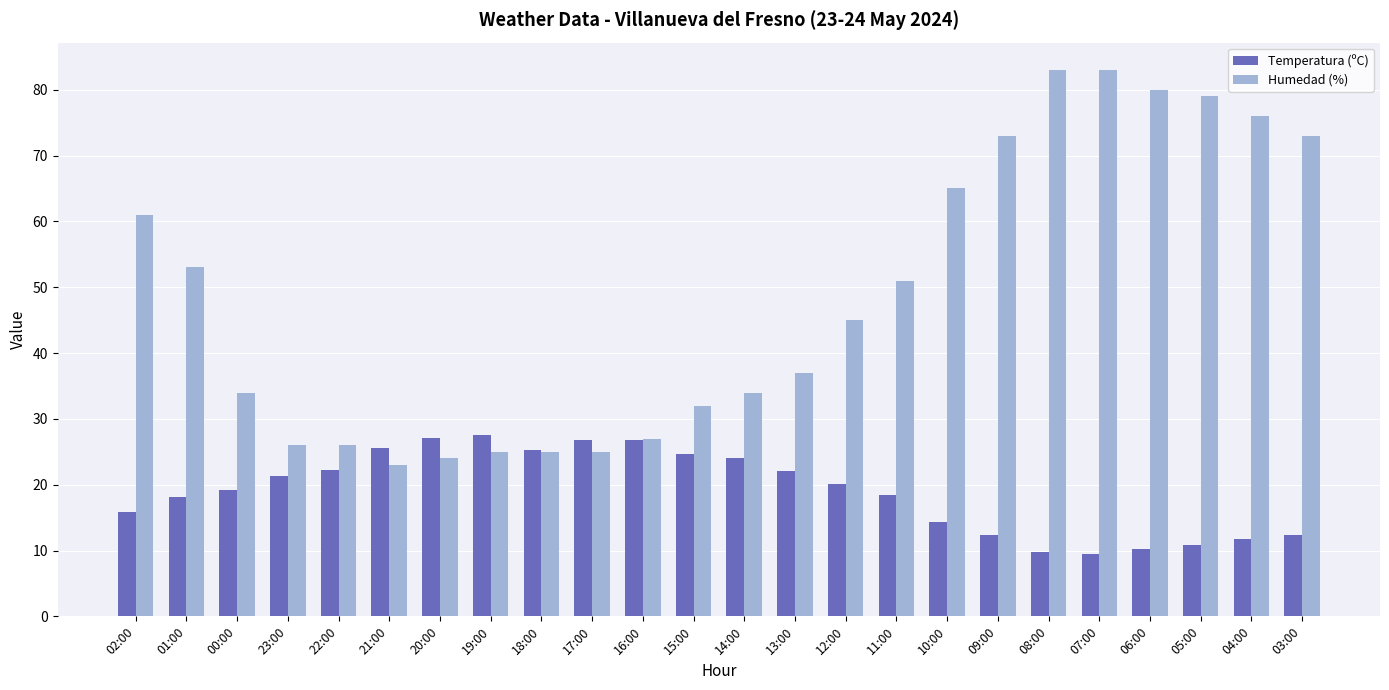

The Humedad (%) series shows 137.1 at 05:00. True or false?

False